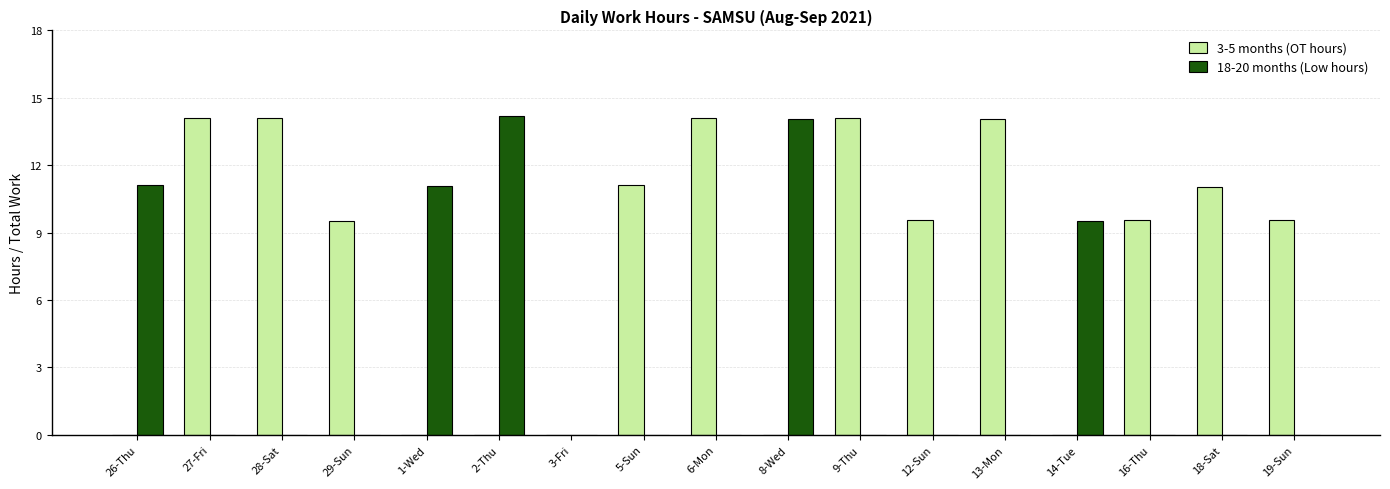

What is the maximum value shown in the chart?

14.2